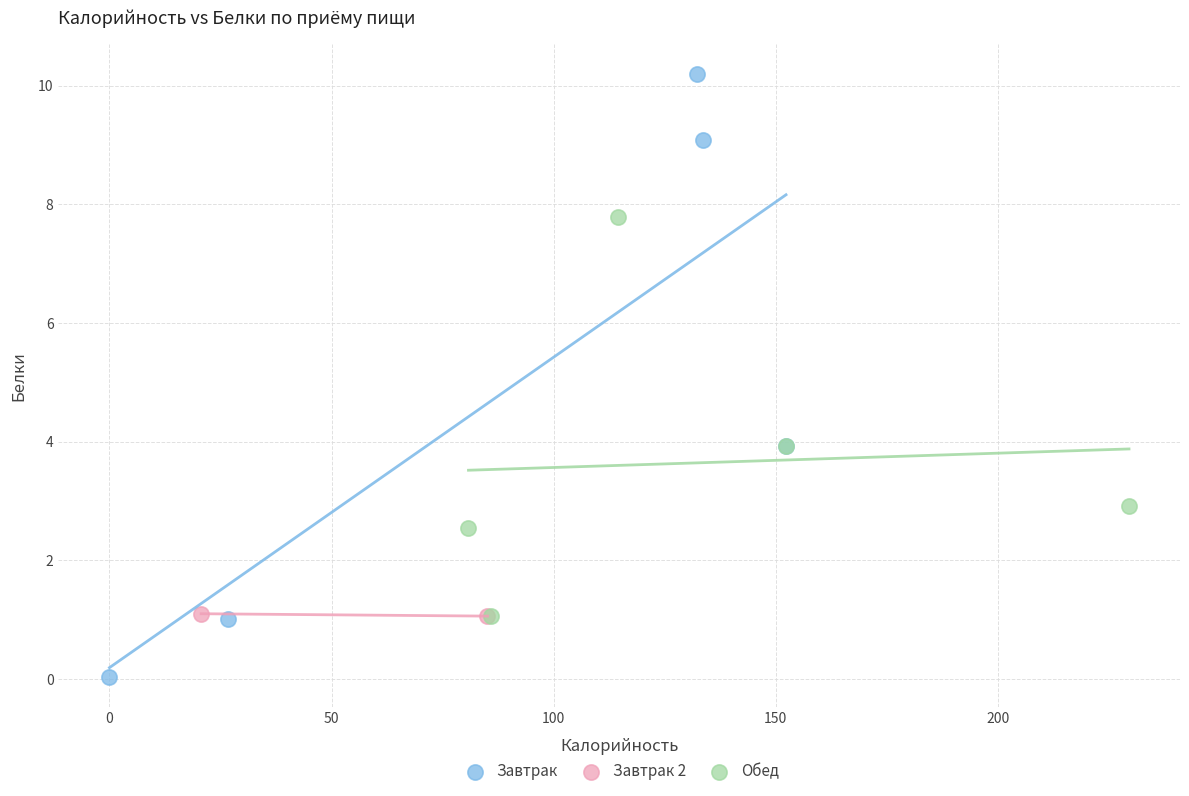

Which series contains the highest Y value?

Завтрак